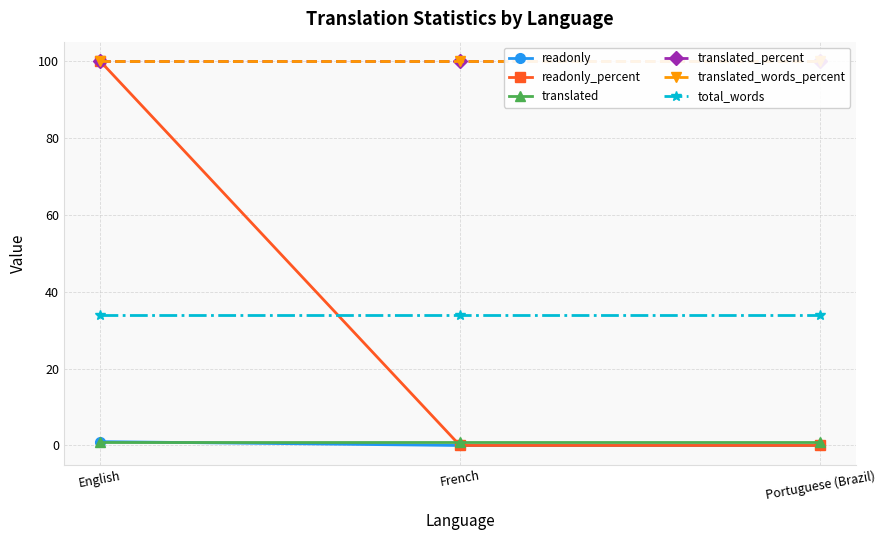

How many lines are shown in the chart?

6